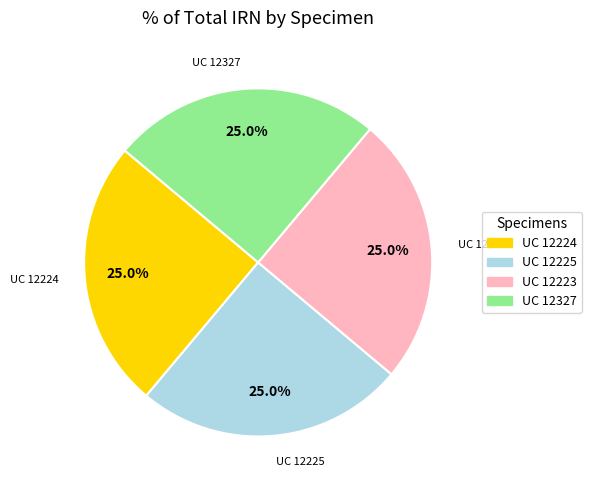

Combined, what portion of the pie is UC 12327 and UC 12223?

50.0%